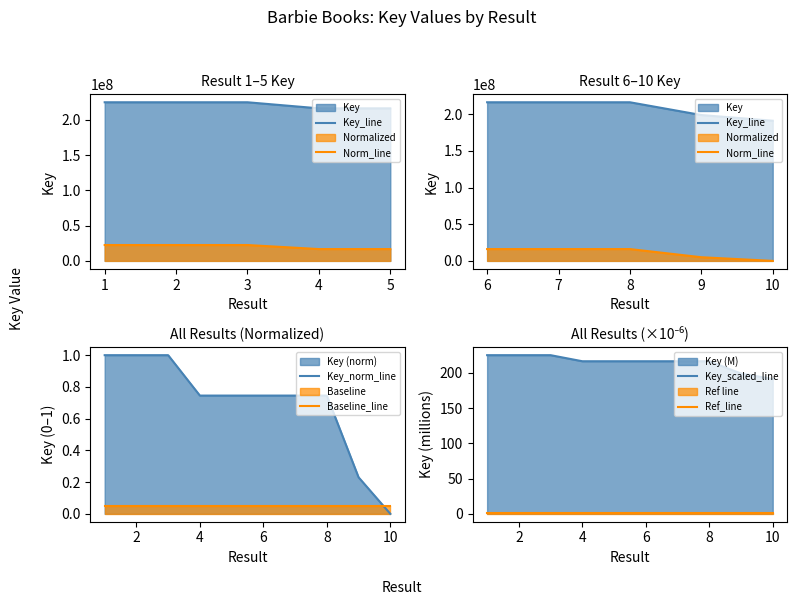

What is the difference between the maximum and minimum values?

1.0